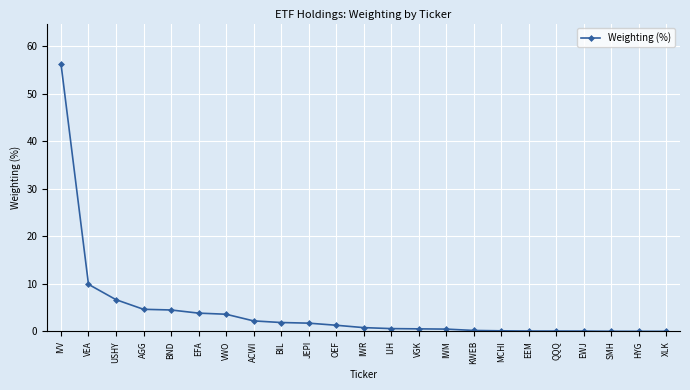

What is the greatest value displayed?

56.4